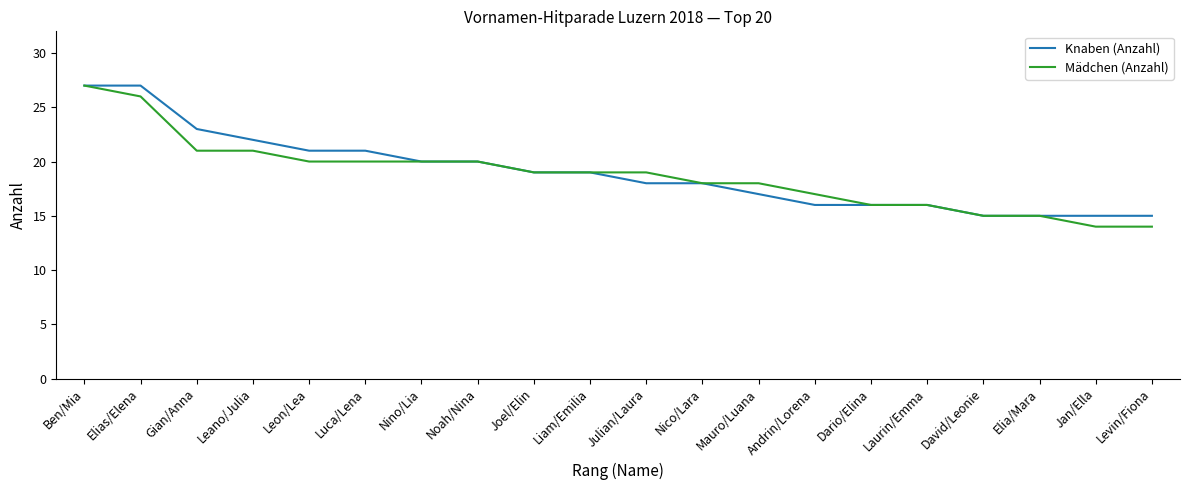

Between Leon/Lea and Laurin/Emma, which series saw the biggest shift?

Knaben (Anzahl)